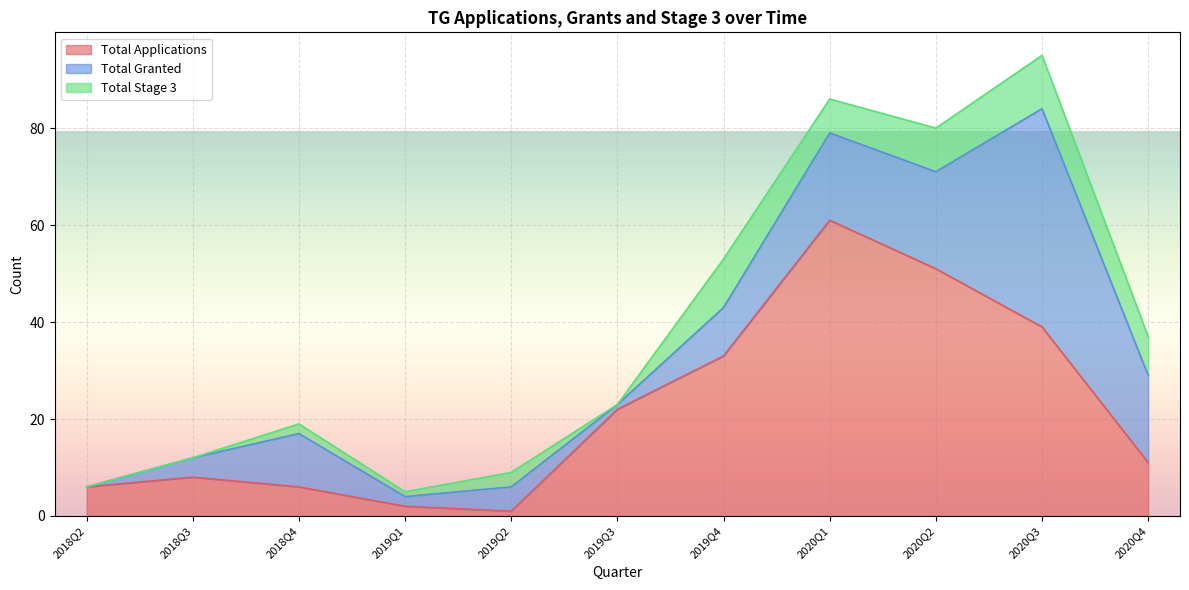

Is the value of Total Applications at 2020Q1 greater than the value of Total Stage 3 at 2019Q3?

Yes